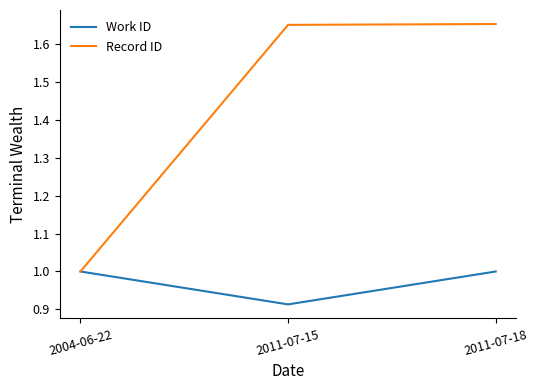

What position from the left is 2011-07-15?

2